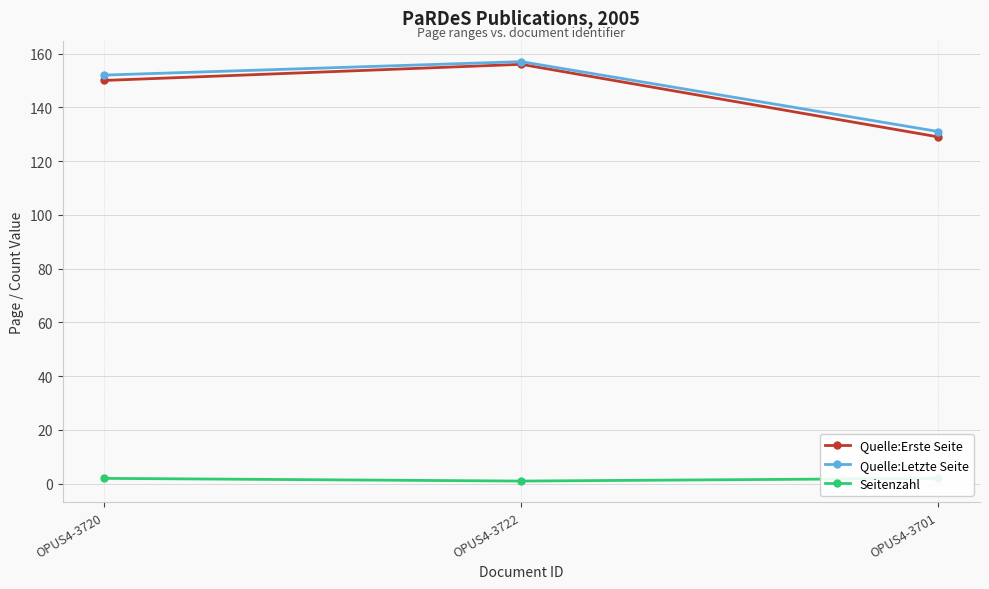

Is the value of Quelle:Erste Seite at OPUS4-3720 greater than the value of Quelle:Letzte Seite at OPUS4-3722?

No